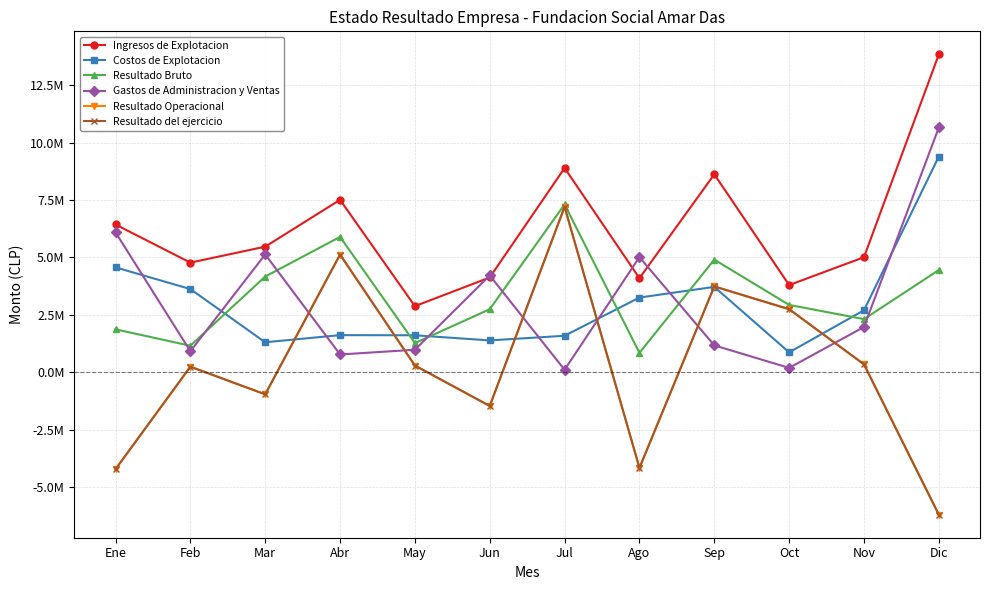

Is this an area chart (filled region under the line)?

No